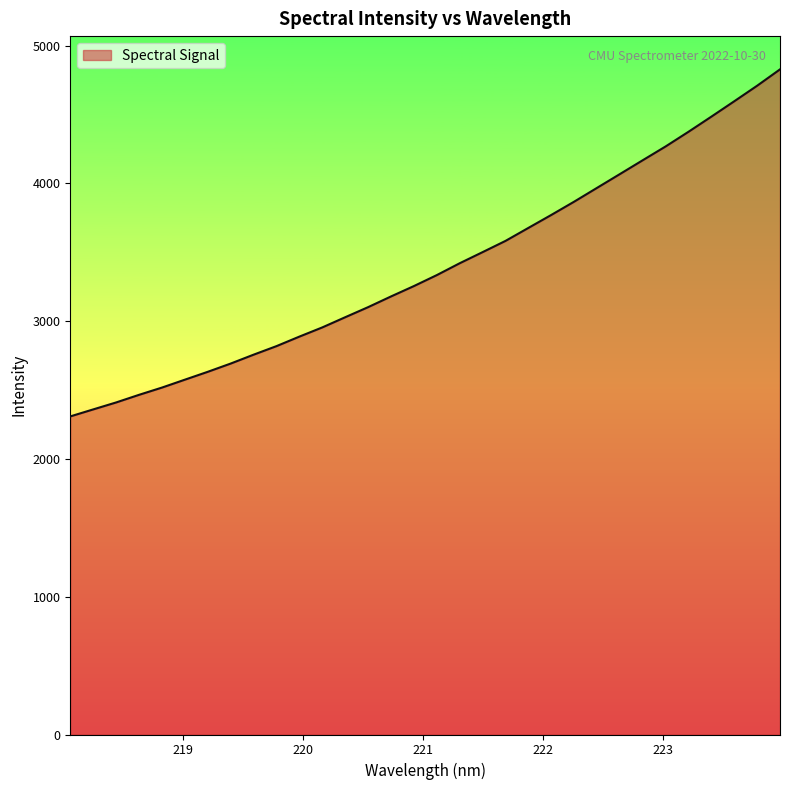

What is the smallest value displayed?

2308.7